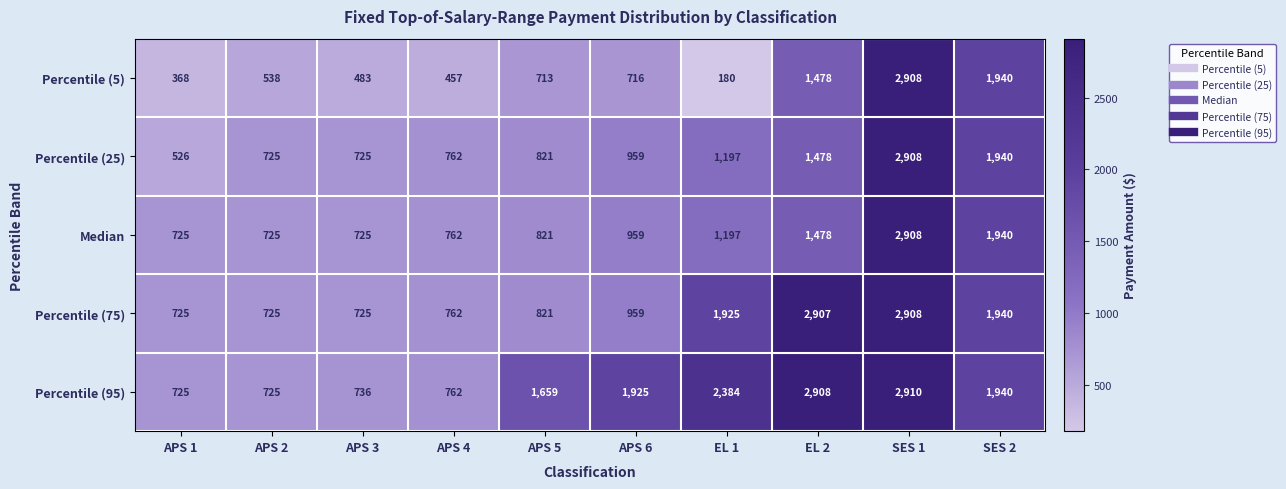

What is the spread (max minus min) of values at APS 5?

946